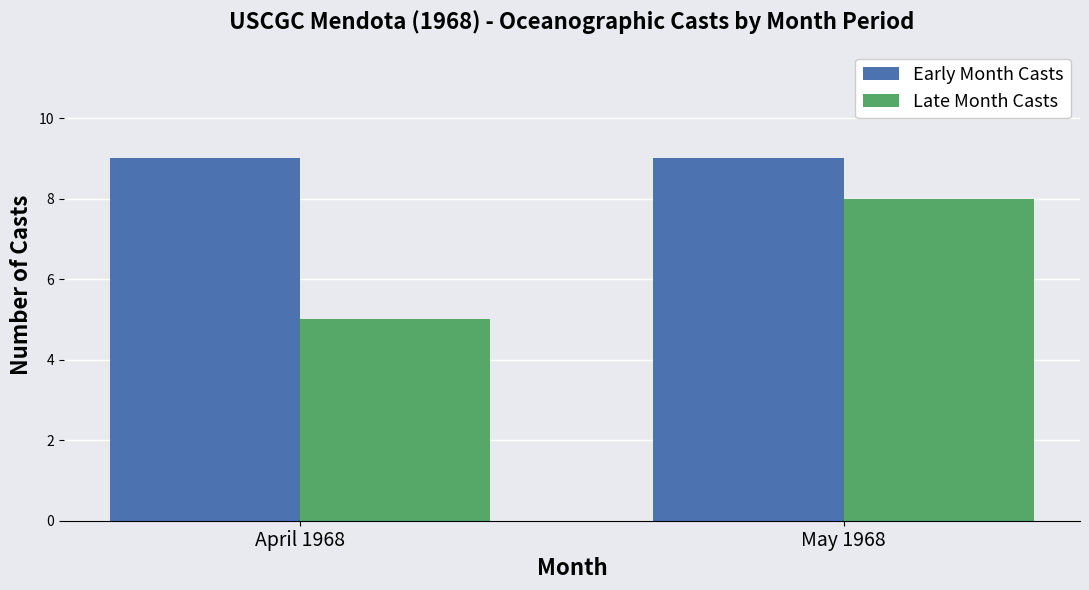

How many data points does each series have?

2